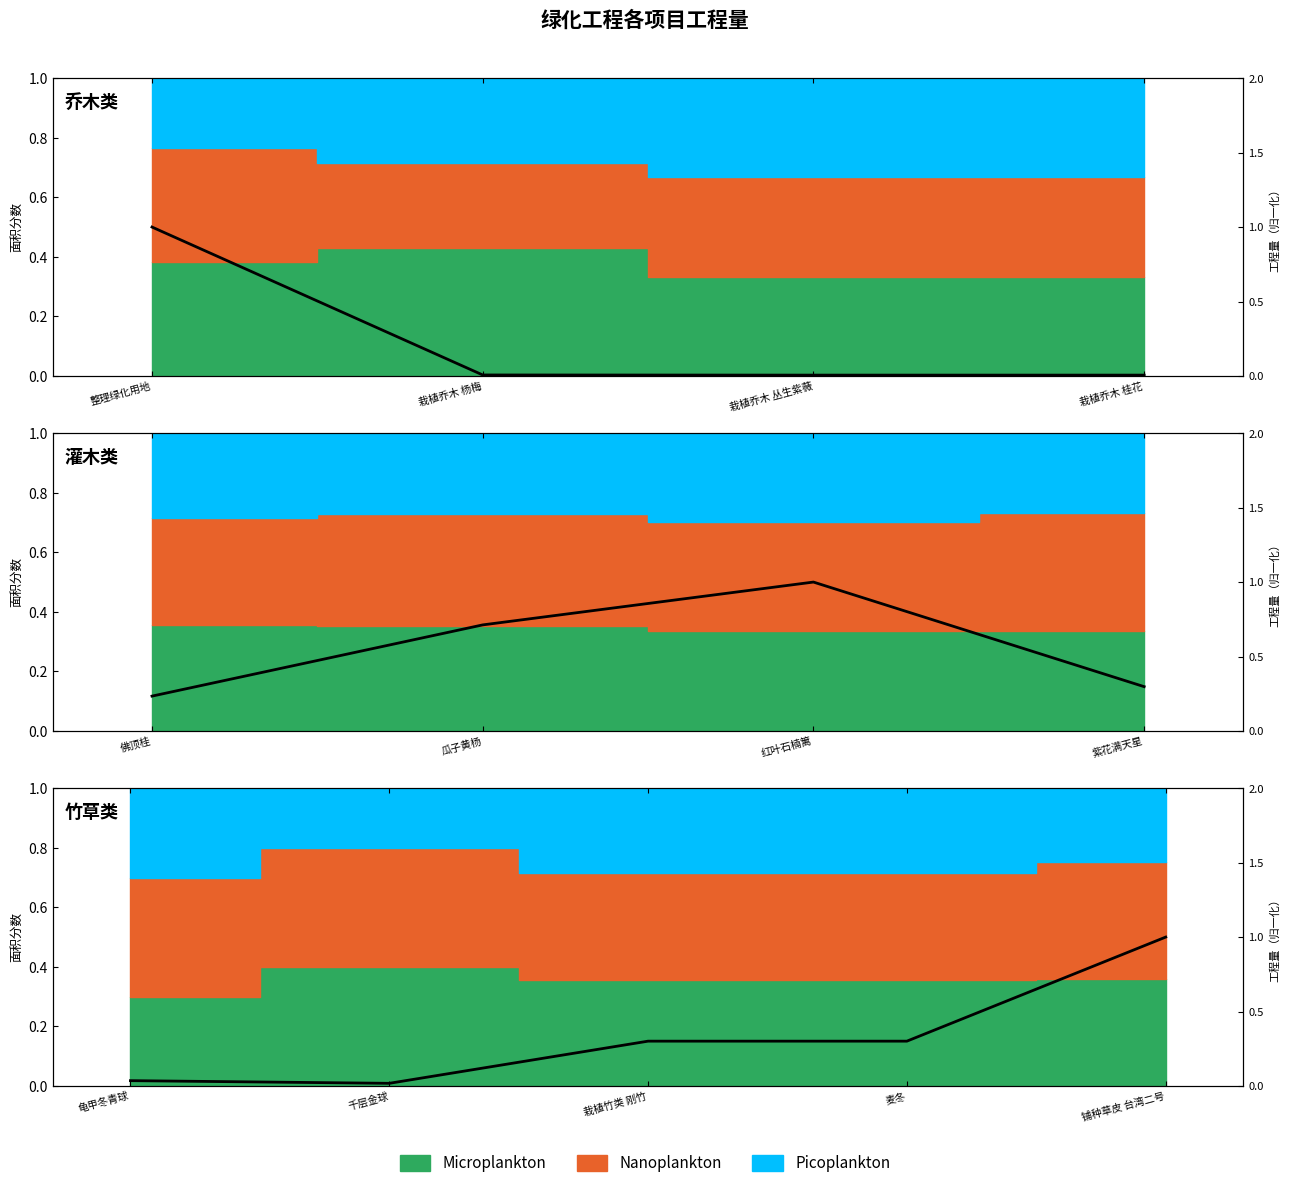

True or false: the data has more than 0 interior local peaks.

False